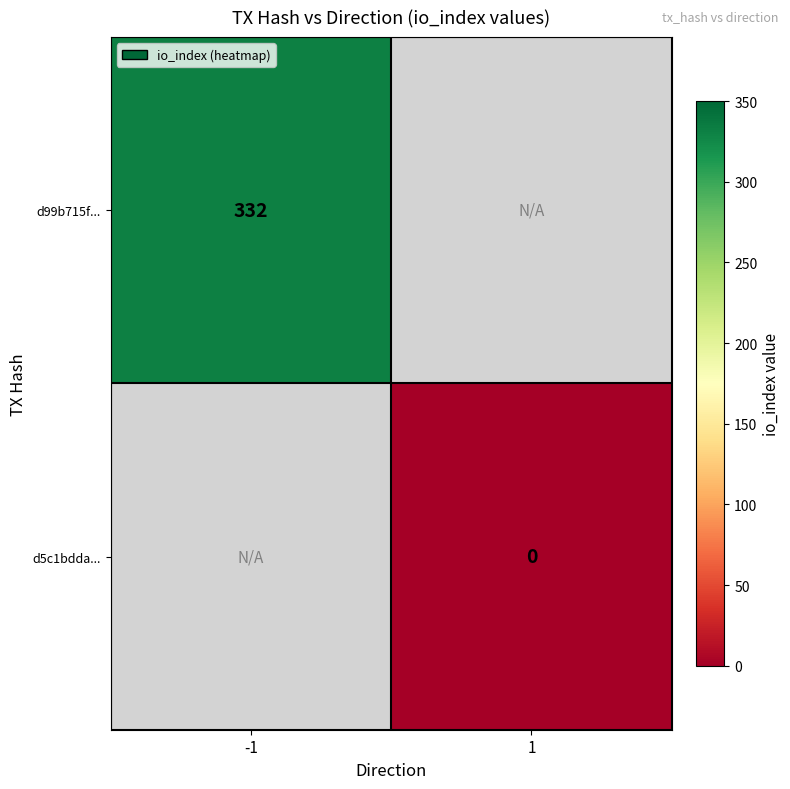

Which category has the highest value in the d5c1bdda... series?

-1